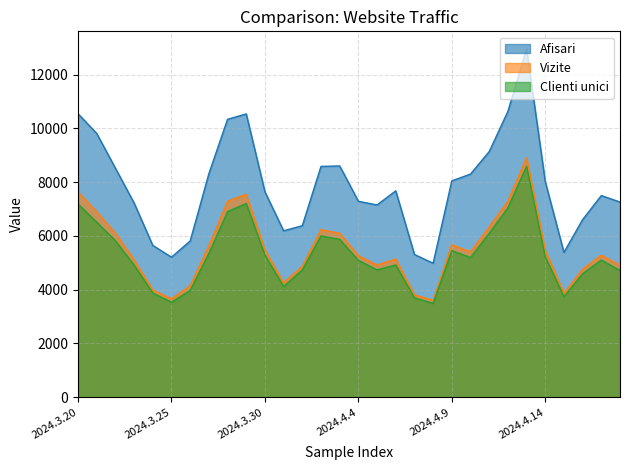

How many lines are shown in the chart?

3